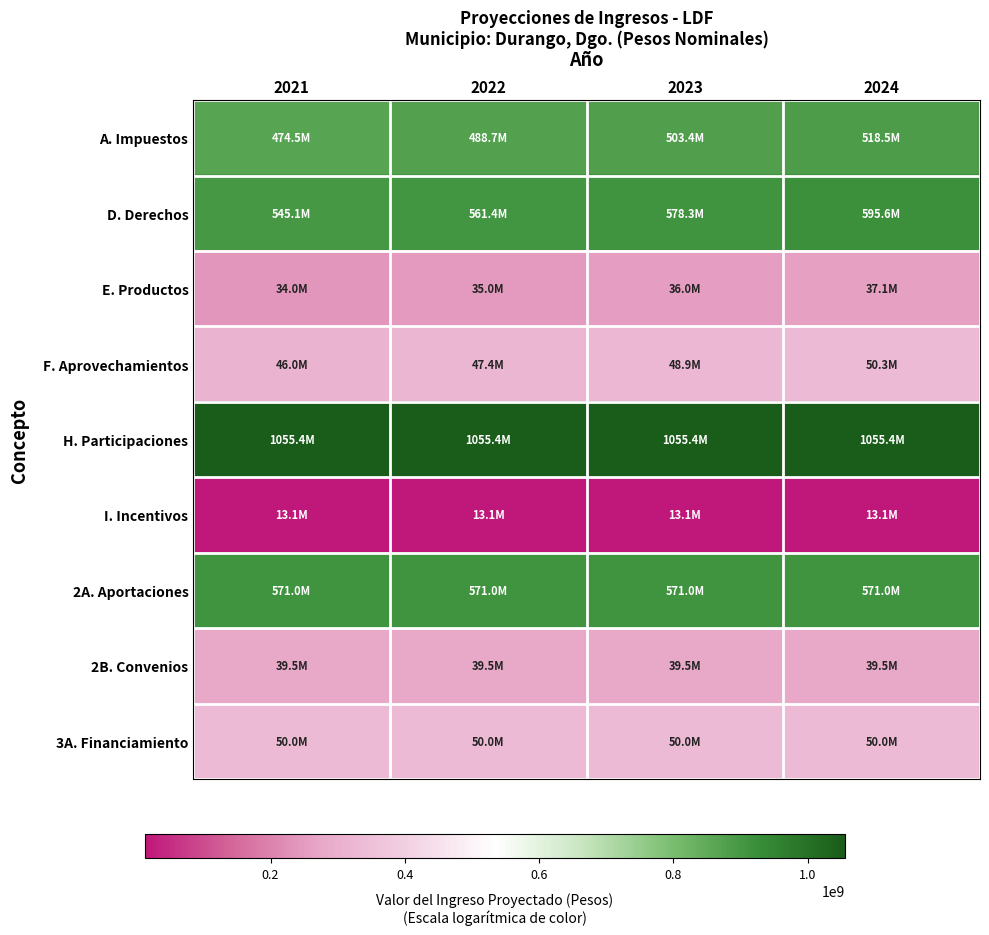

Between 2023 and 2024, which series saw the biggest shift?

D. Derechos